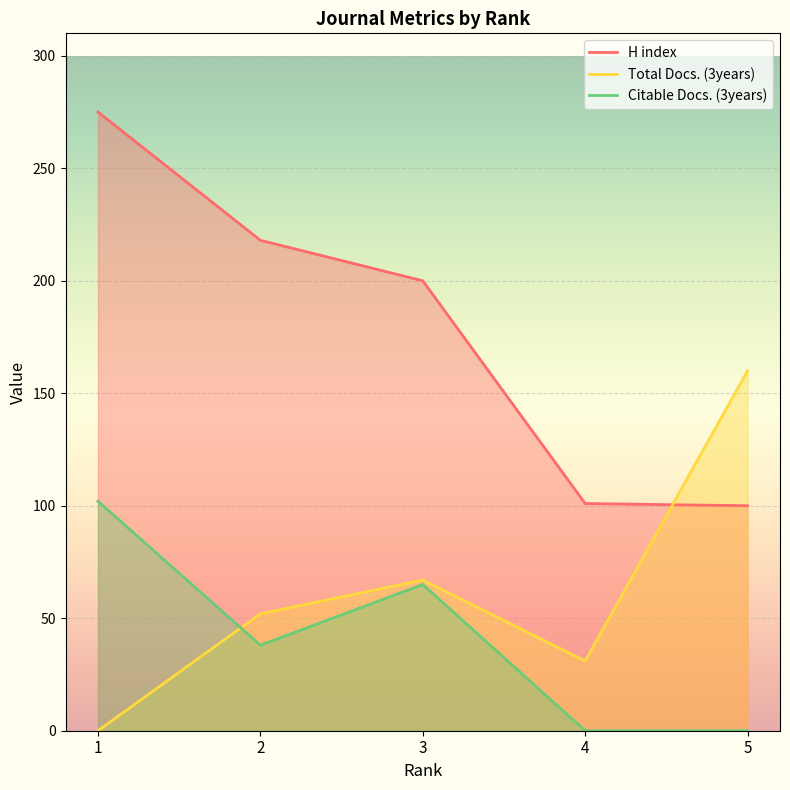

List the labels in order of H index value, largest first.

1, 2, 3, 4, 5